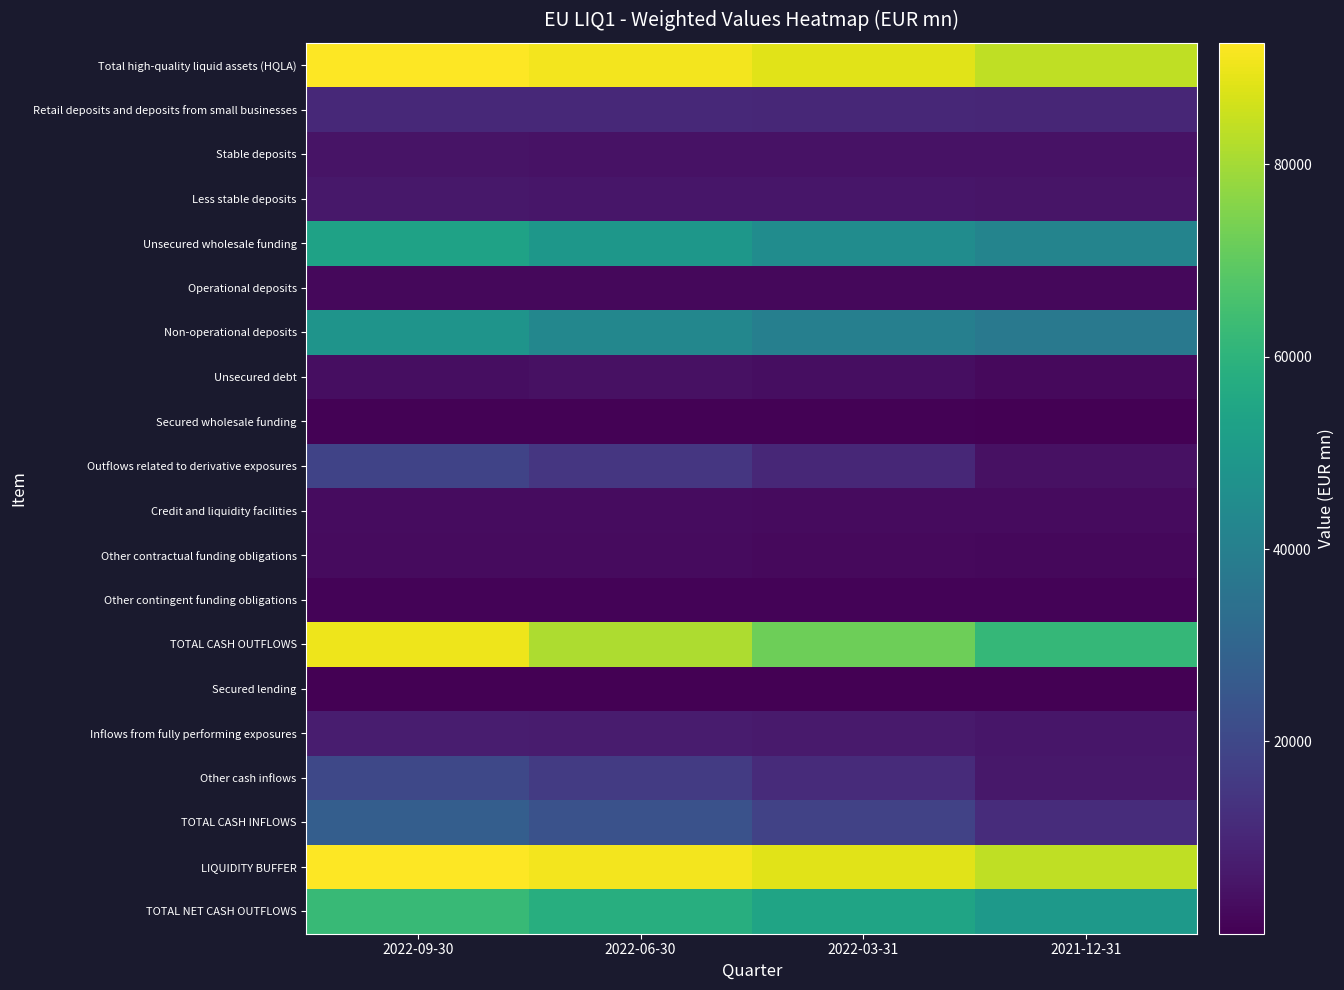

At which category does the chart reach its minimum across all series?

2022-09-30